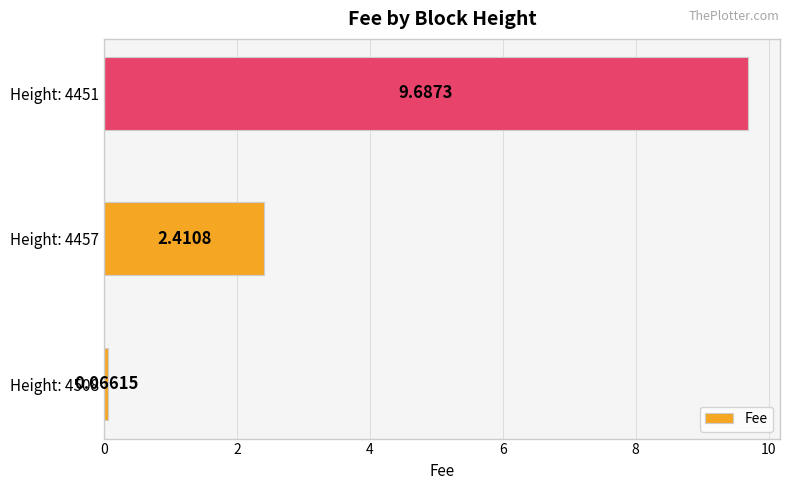

How many values are below 2?

1